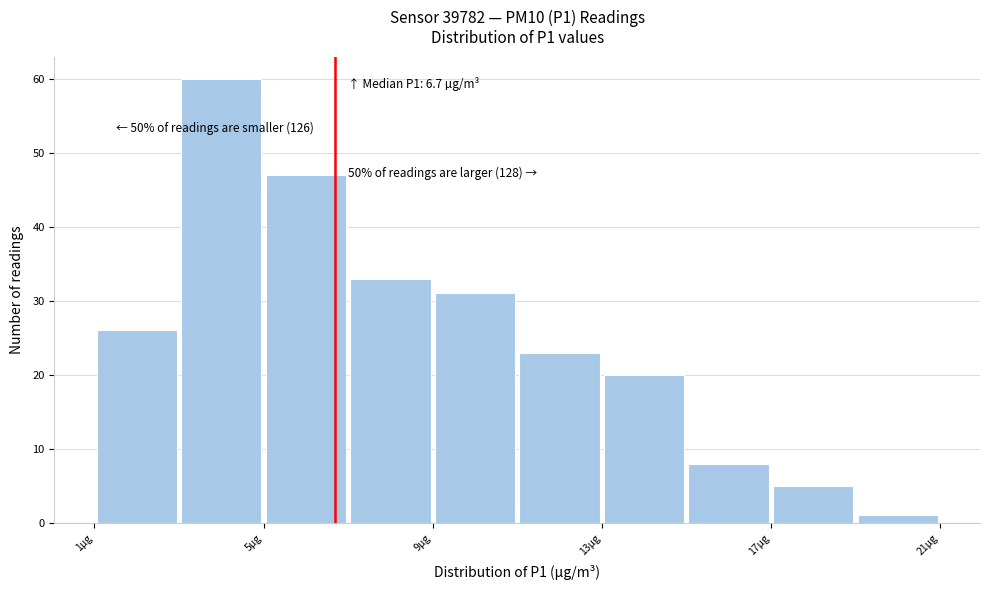

Over which range of the x-axis is the bar tallest?

3 to 5